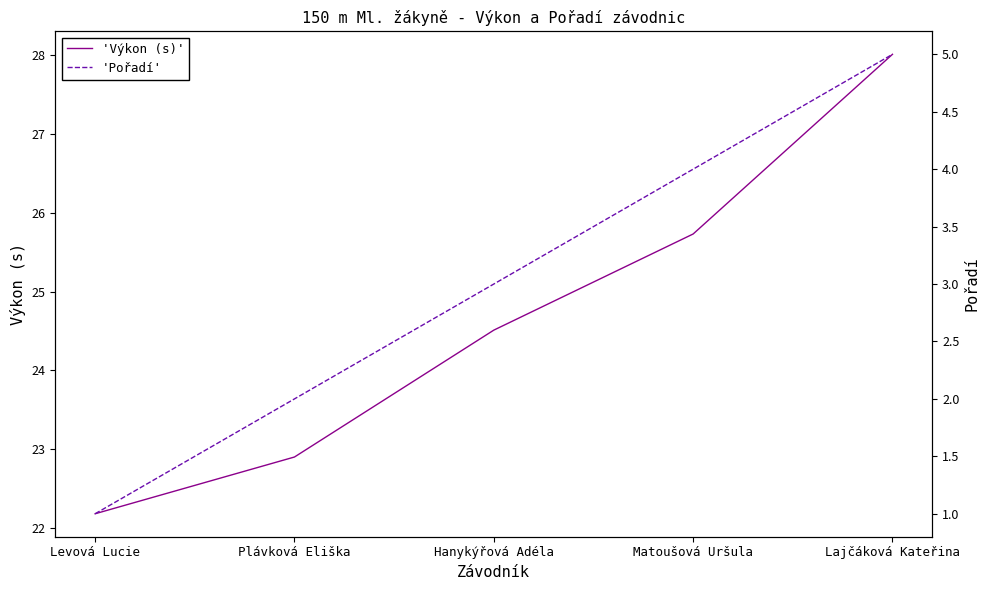

What is the highest value of the 'Výkon (s)' series?

28.0